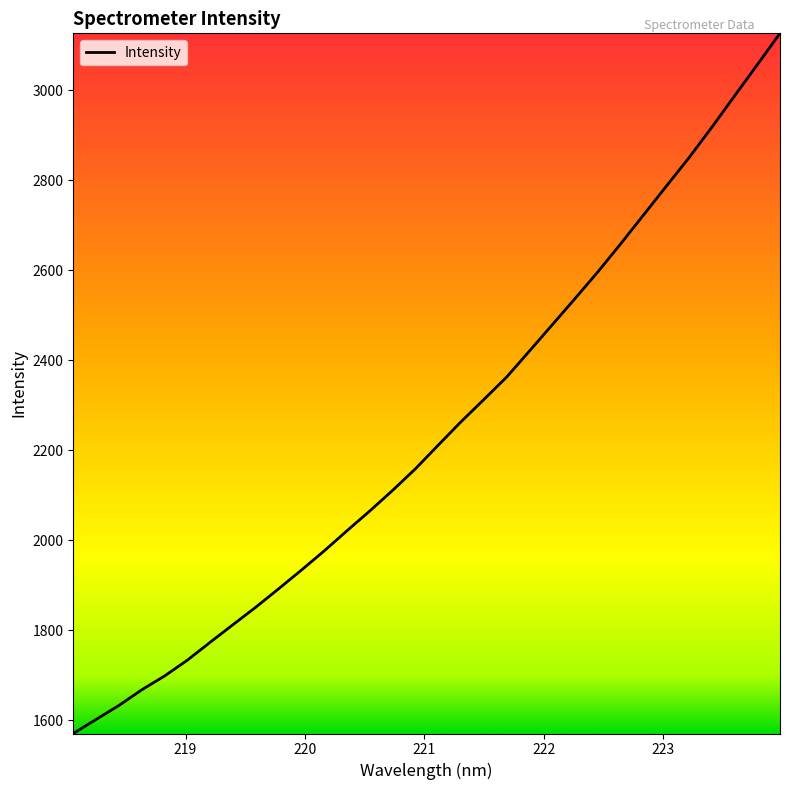

What is the greatest value displayed?

3126.8